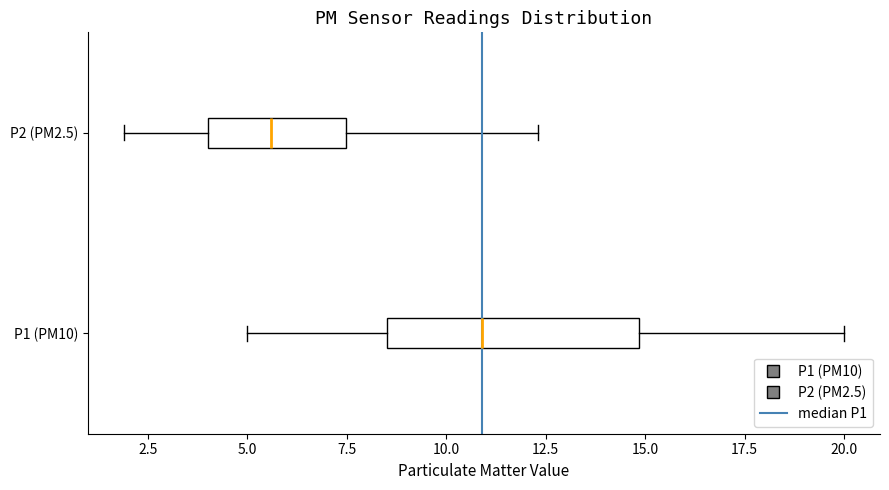

Which box is the widest, from its left edge to its right edge?

P1 (PM10)